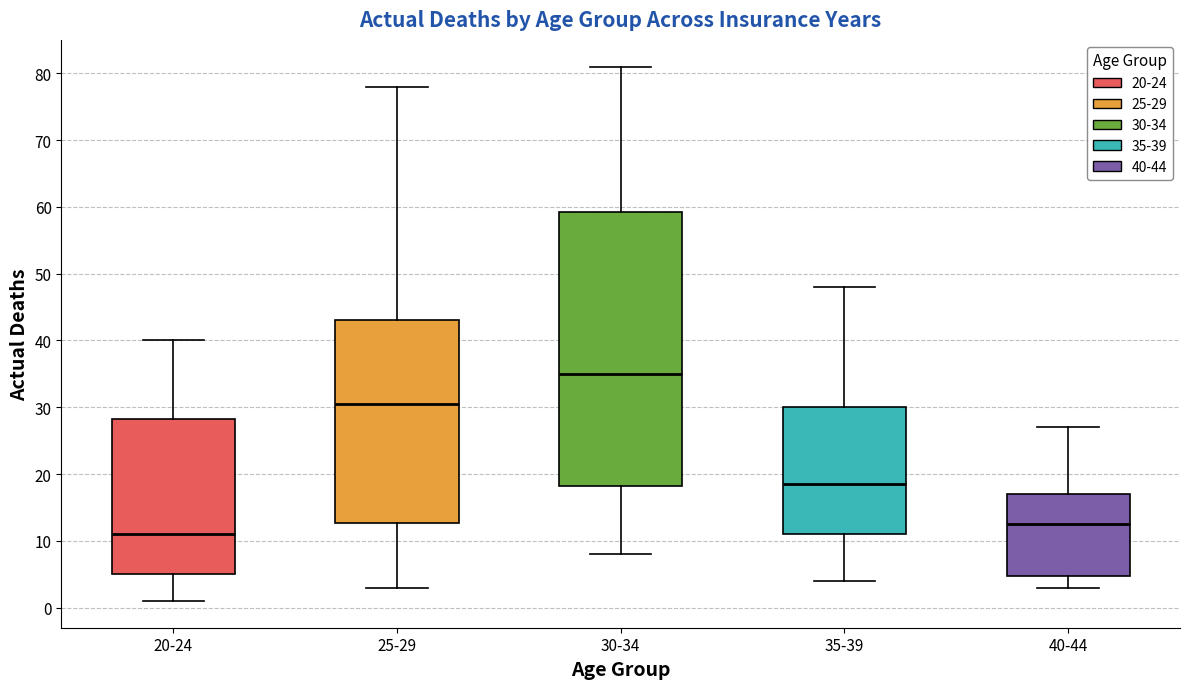

Reading left to right, read every box against the y-axis: the position of its median line, the range the box covers, and the ends of its whiskers. The values are not printed on the chart, so give them approximately, as read against the axis.

20-24: median 11, box 5 to 28, whiskers 1 to 40
25-29: median 31, box 13 to 43, whiskers 3 to 78
30-34: median 35, box 18 to 59, whiskers 8 to 81
35-39: median 19, box 11 to 30, whiskers 4 to 48
40-44: median 13, box 5 to 17, whiskers 3 to 27